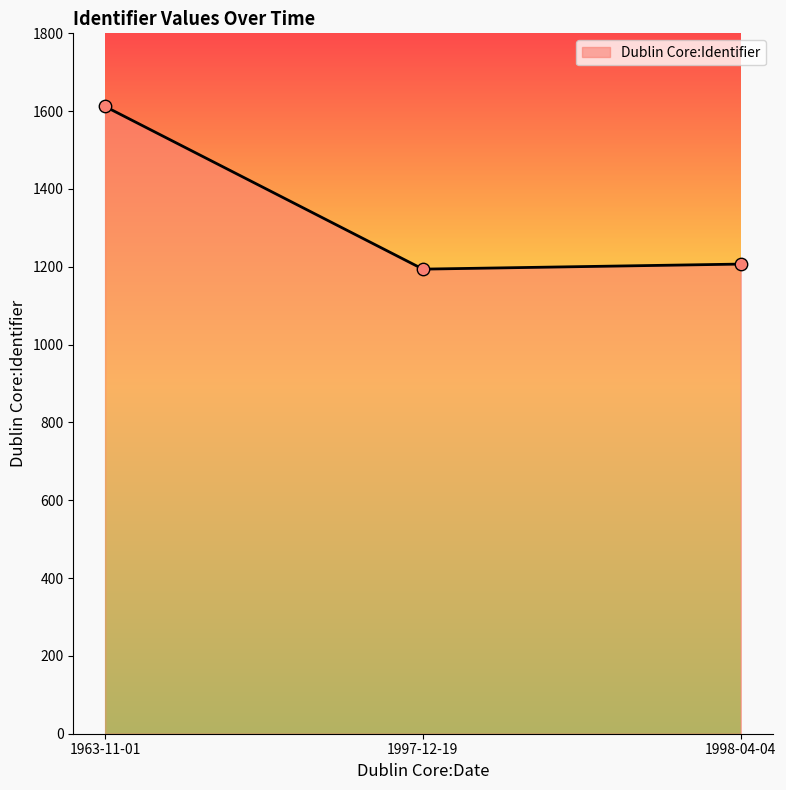

What is the ratio of the value at 1998-04-04 to the value at 1997-12-19?

1.0